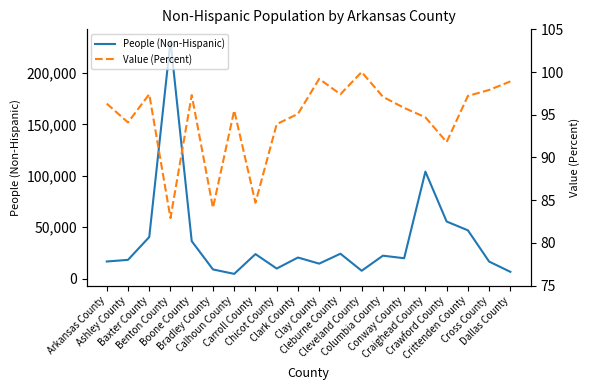

The People (Non-Hispanic) series shows 94727.0 at Crawford County. True or false?

False